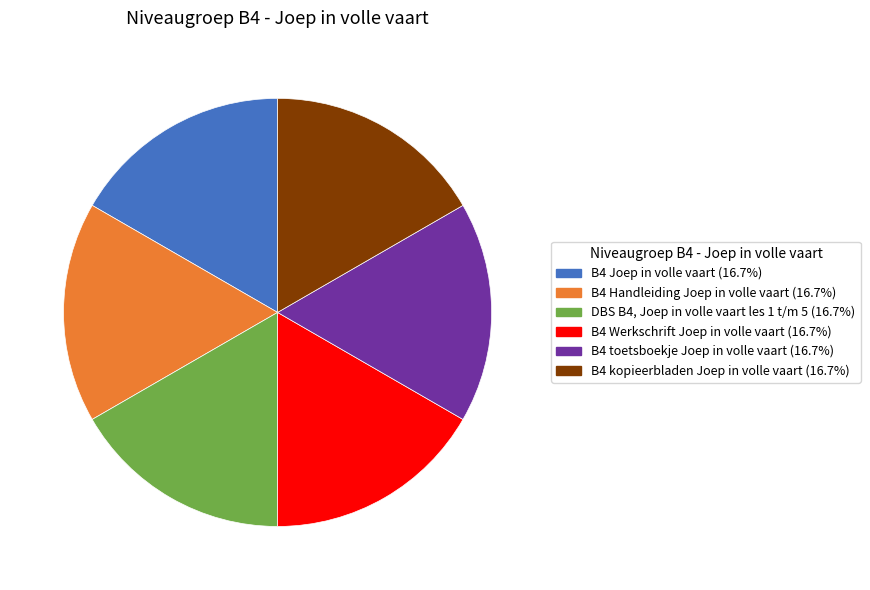

True or false: B4 Werkschrift Joep in volle vaart accounts for 5% of the total.

False